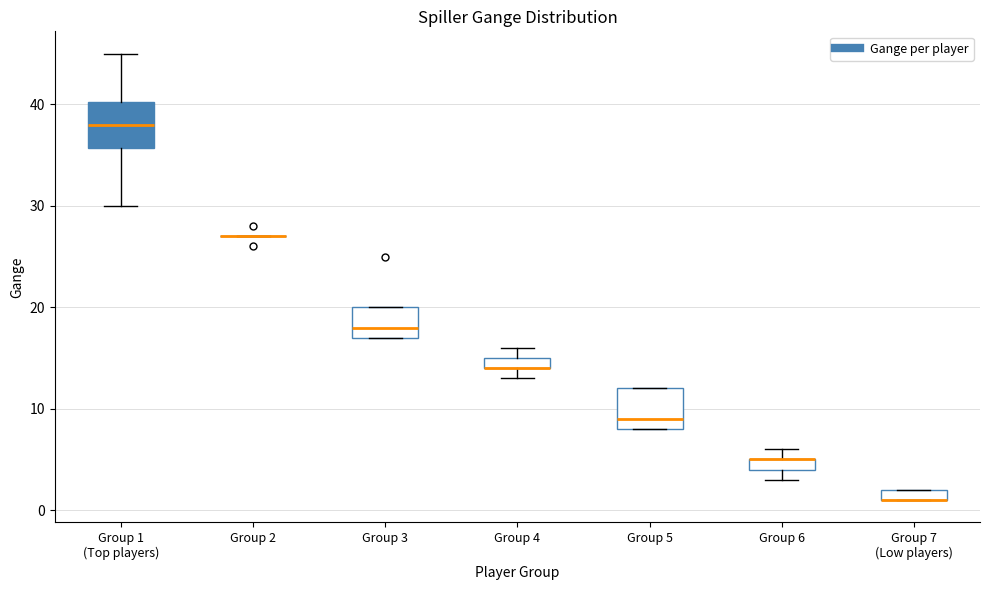

Where is the lower edge of the box for Group 6 on the y-axis? The values are not printed on the chart, so give them approximately, as read against the axis.

4